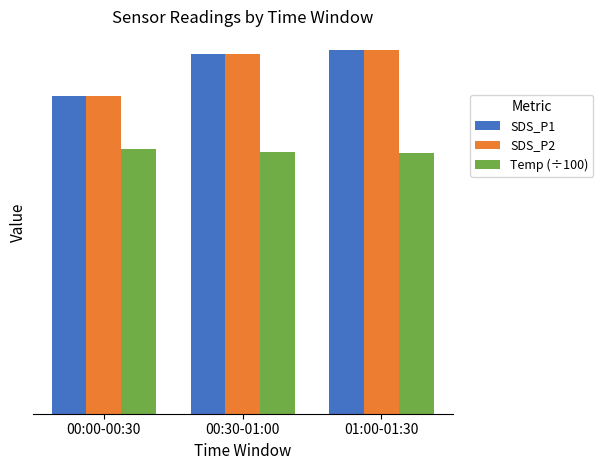

What is the label of the 3rd bar from the left?

01:00-01:30